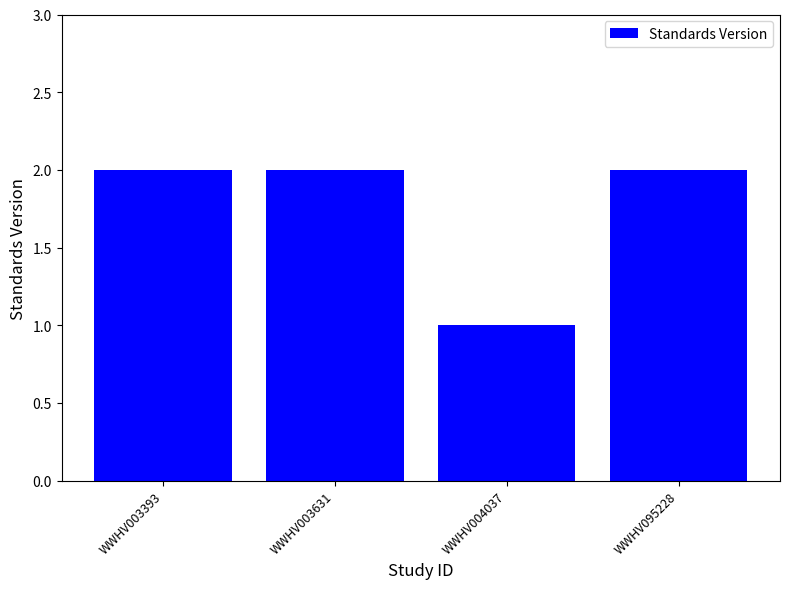

How many bars are there in total?

4